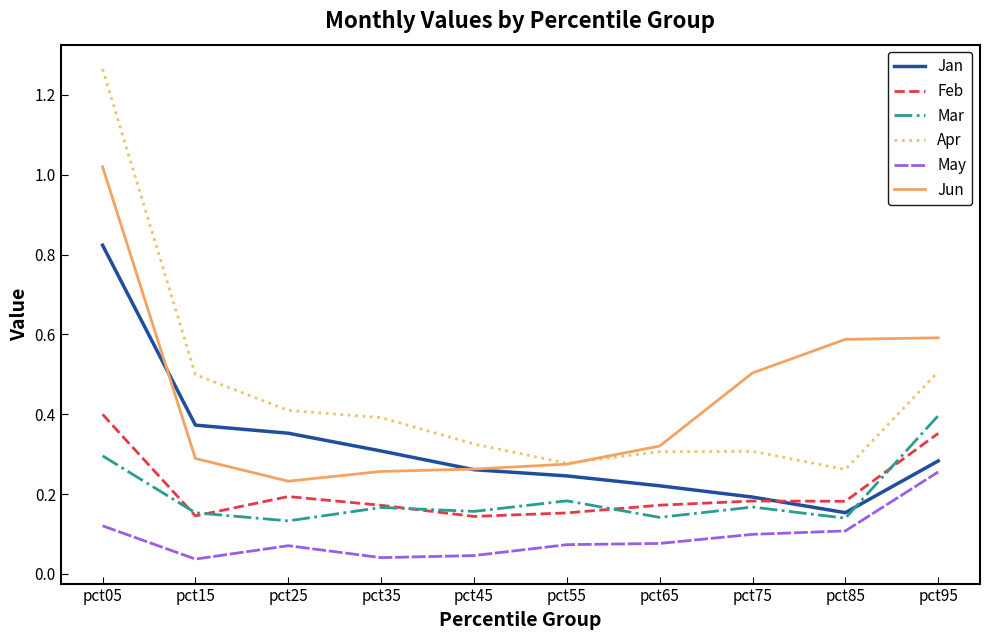

True or false: Mar and Apr cross at least once.

False